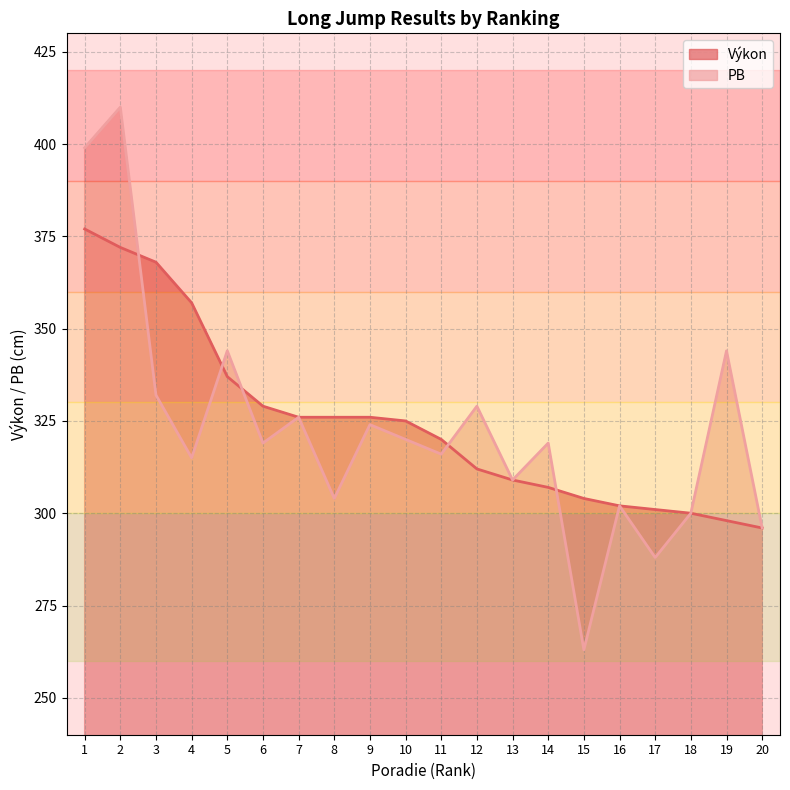

Reading left to right, list all the values displayed in this chart.

1=377	2=372	3=368	4=357	5=337	6=329	7=326	8=326	9=326	10=325	11=320	12=312	13=309	14=307	15=304	16=302	17=301	18=300	19=298	20=296